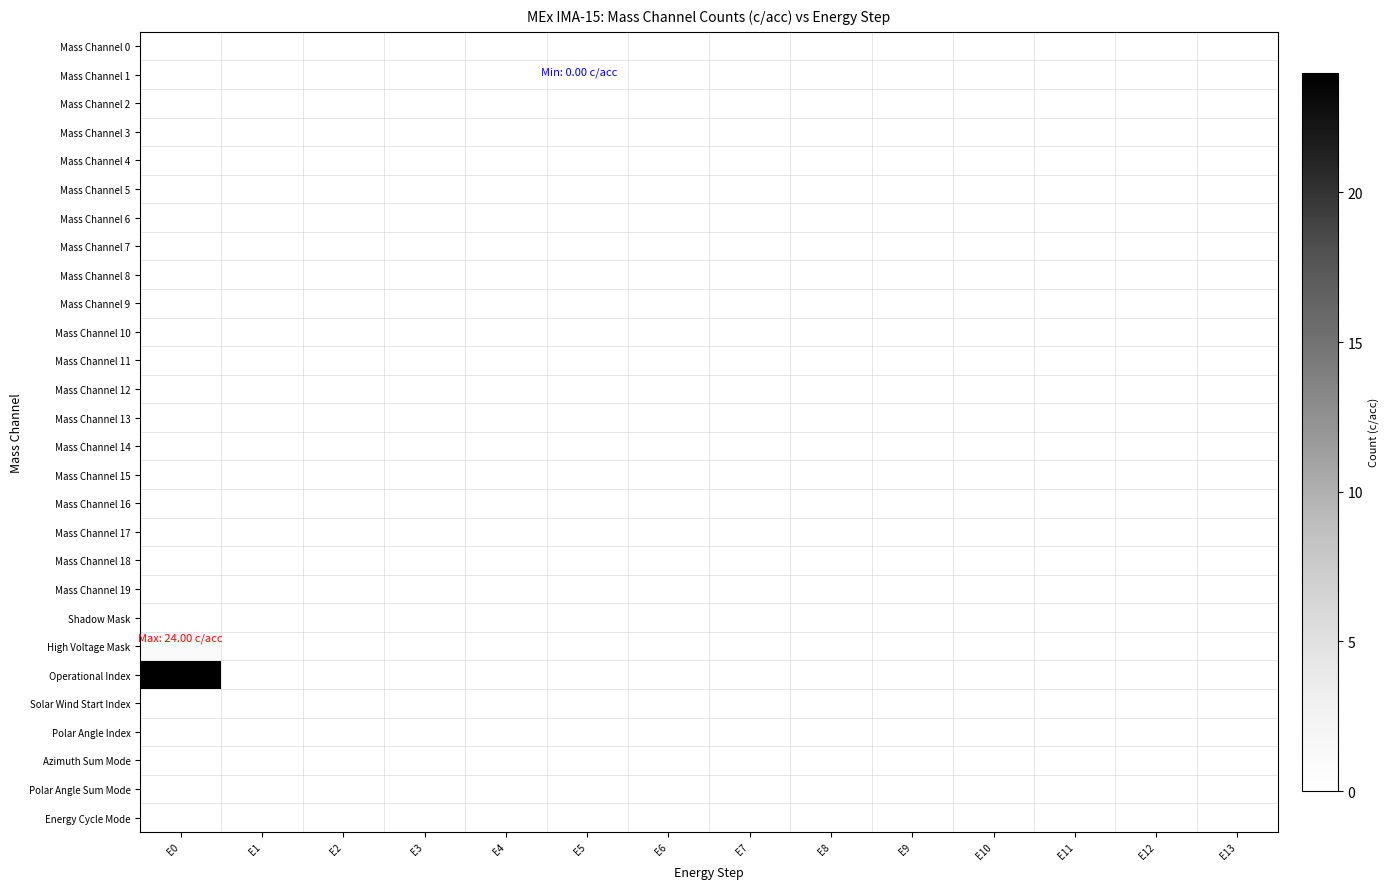

Is the value of Mass Channel 13 at E0 greater than the value of Mass Channel 16 at E4?

No